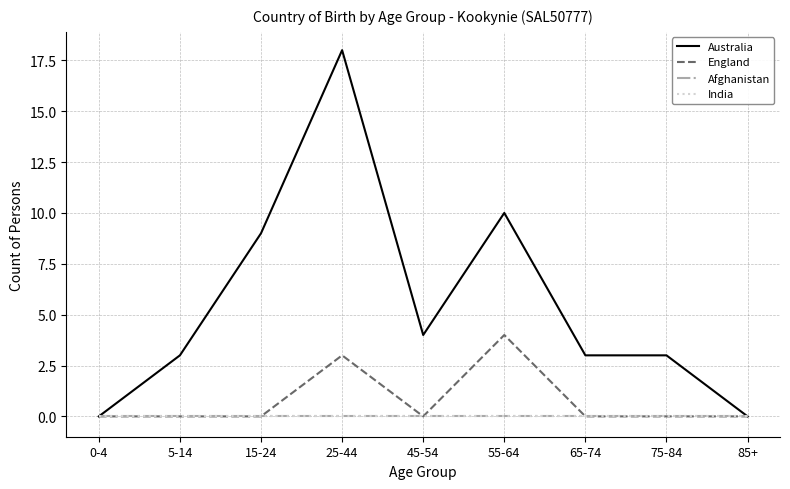

What is the difference between the highest and lowest values at 5-14?

3